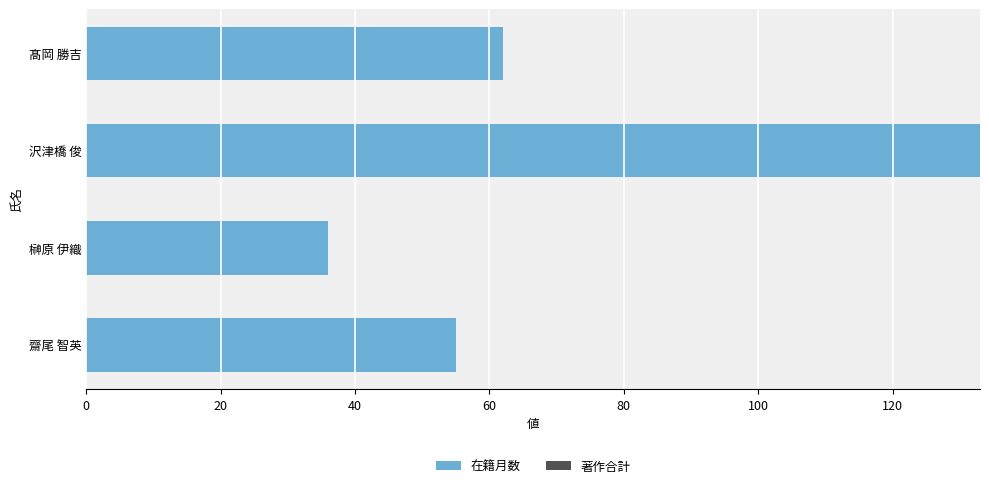

What is the smallest value displayed?

36